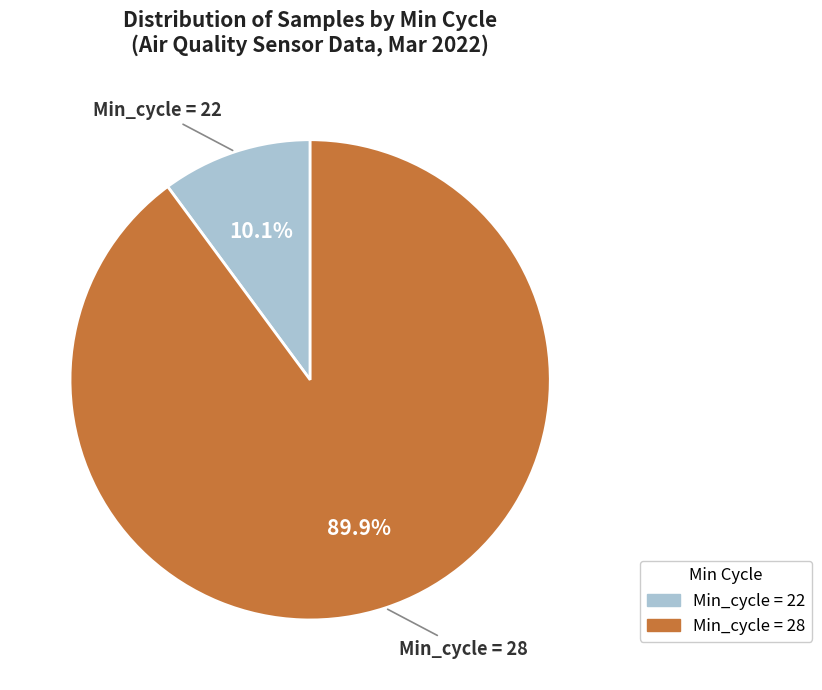

Is there a majority slice in this chart?

Yes